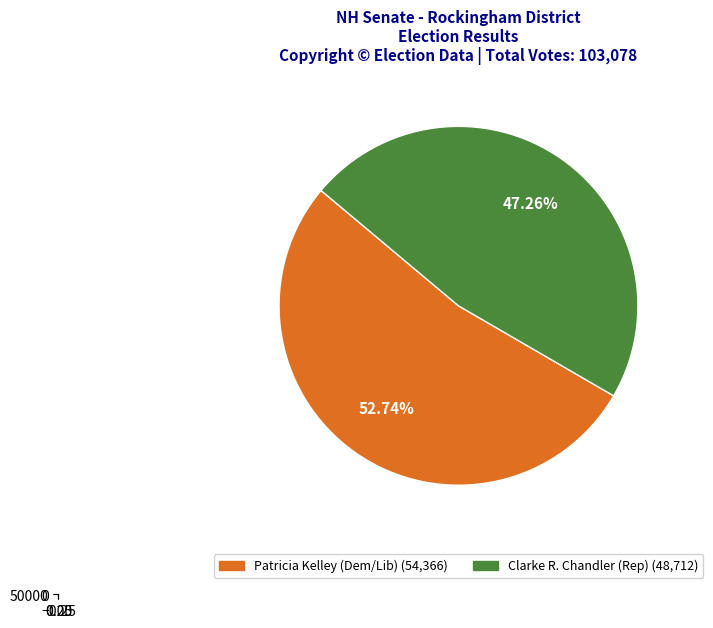

What portion of the pie excludes Clarke R. Chandler (Republican)?

52.7%